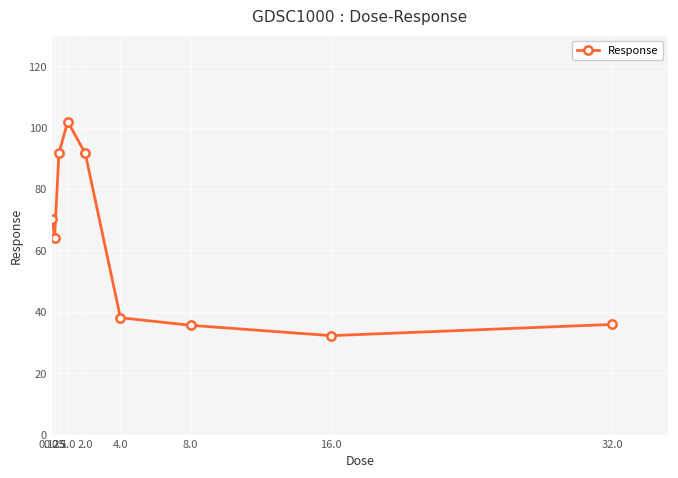

How many values are below 64?

4